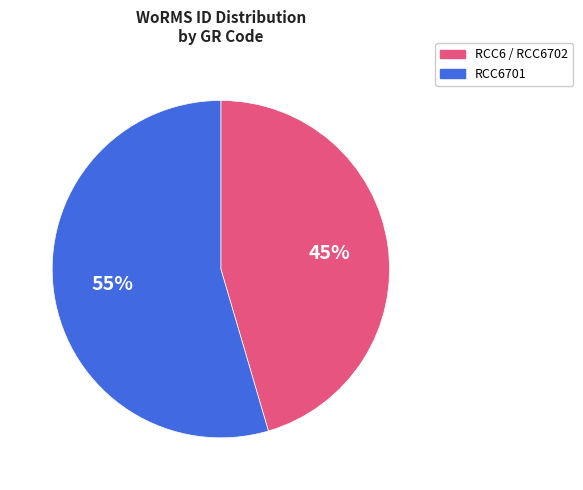

What percentage is the RCC6 / RCC6702 slice, to the nearest percent?

45%